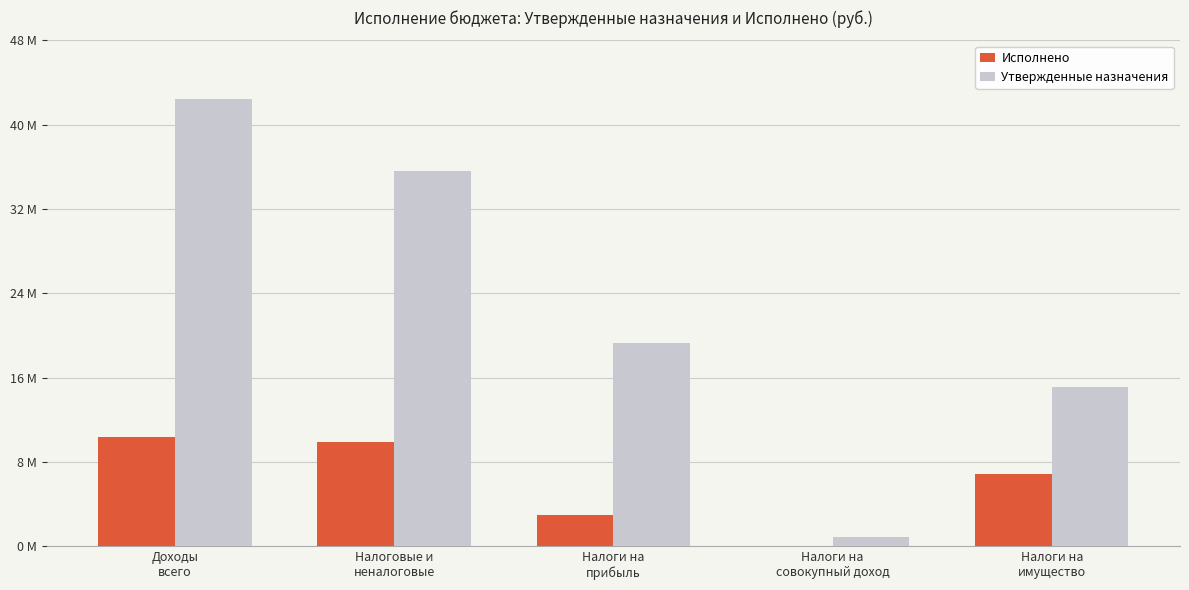

Reading left to right, list all the values displayed in this chart.

Исполнено: 10402707.4	9908259.4	3004913.0	0.0	6885855.4
Утвержденные назначения: 42397400.0	35653100.0	19322600.0	890300.0	15106500.0